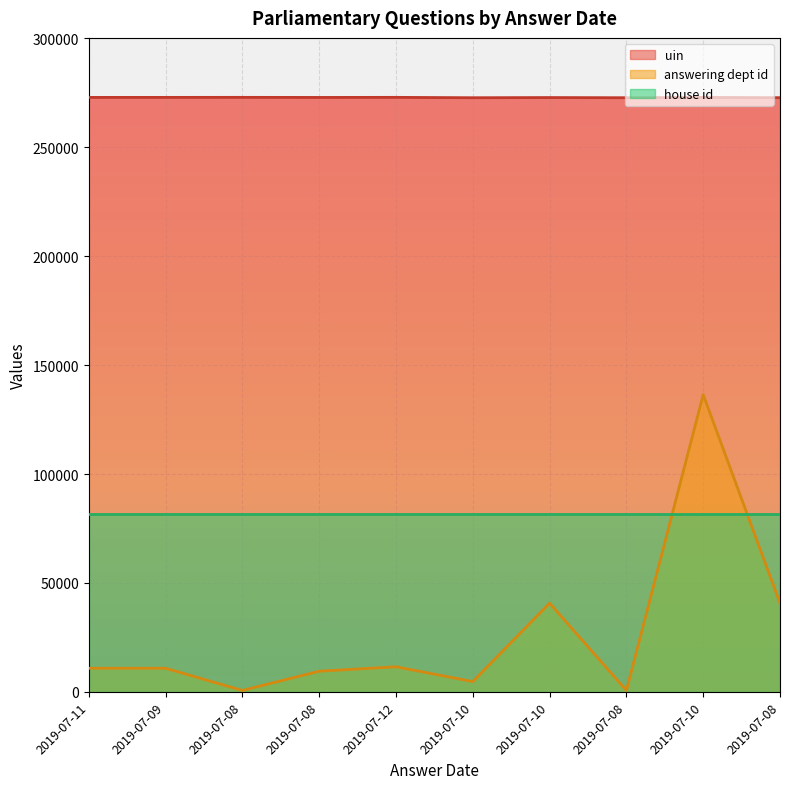

Which series has the largest total across all categories?

uin